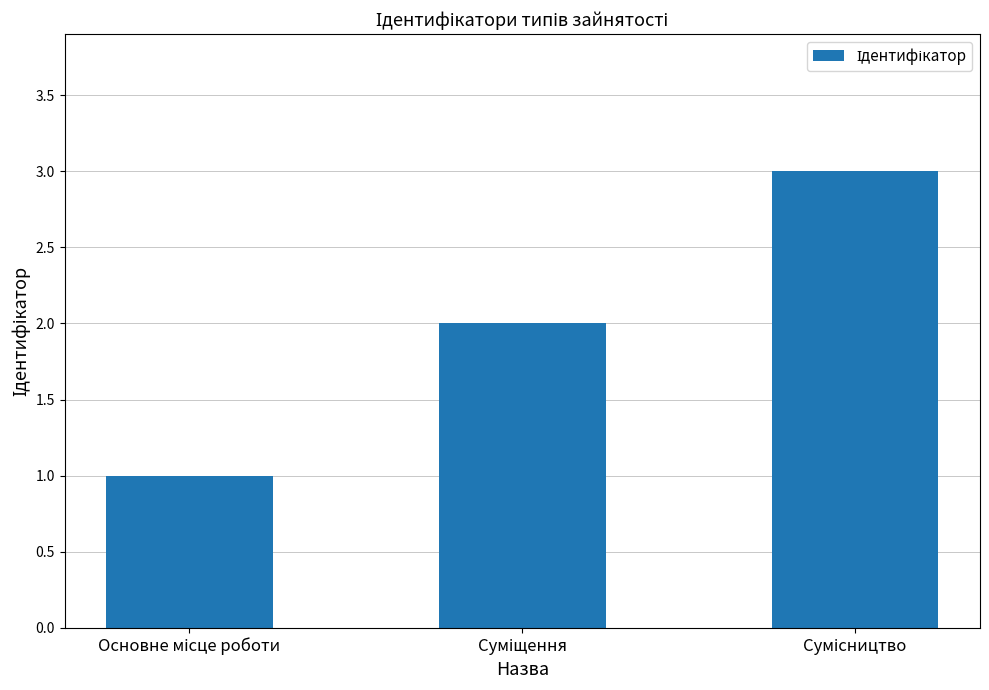

Reading left to right, list all the values displayed in this chart.

1	2	3